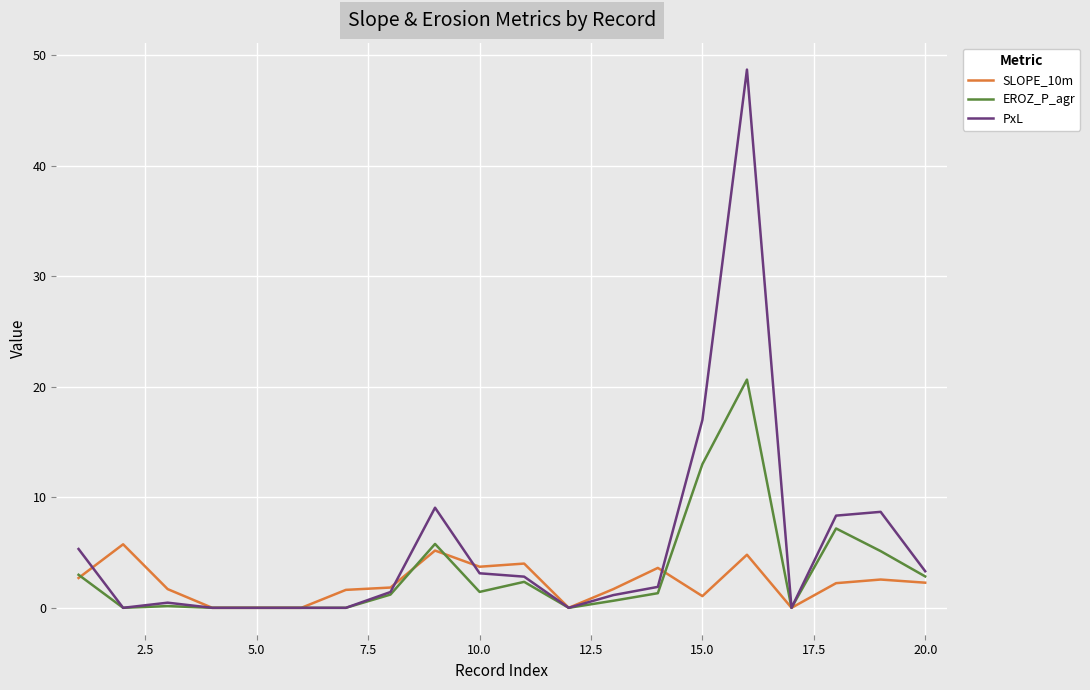

Which series has the largest total across all categories?

PxL